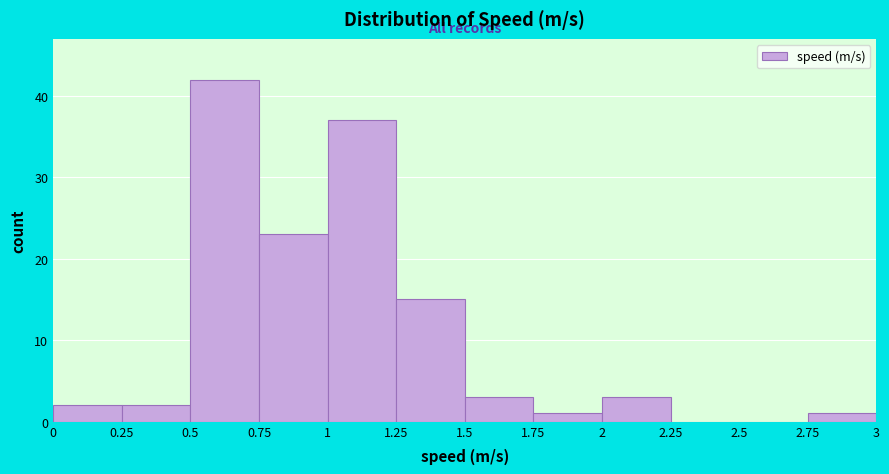

Reading left to right, list every bar in this chart as the range it spans on the x-axis followed by its height. The values are not printed on the chart, so give them approximately, as read against the axis.

0 to 0.25: 2
0.25 to 0.5: 2
0.5 to 0.75: 42
0.75 to 1: 23
1 to 1.25: 37
1.25 to 1.5: 15
1.5 to 1.75: 3
1.75 to 2: 1
2 to 2.25: 3
2.25 to 2.5: 0
2.5 to 2.75: 0
2.75 to 3: 1